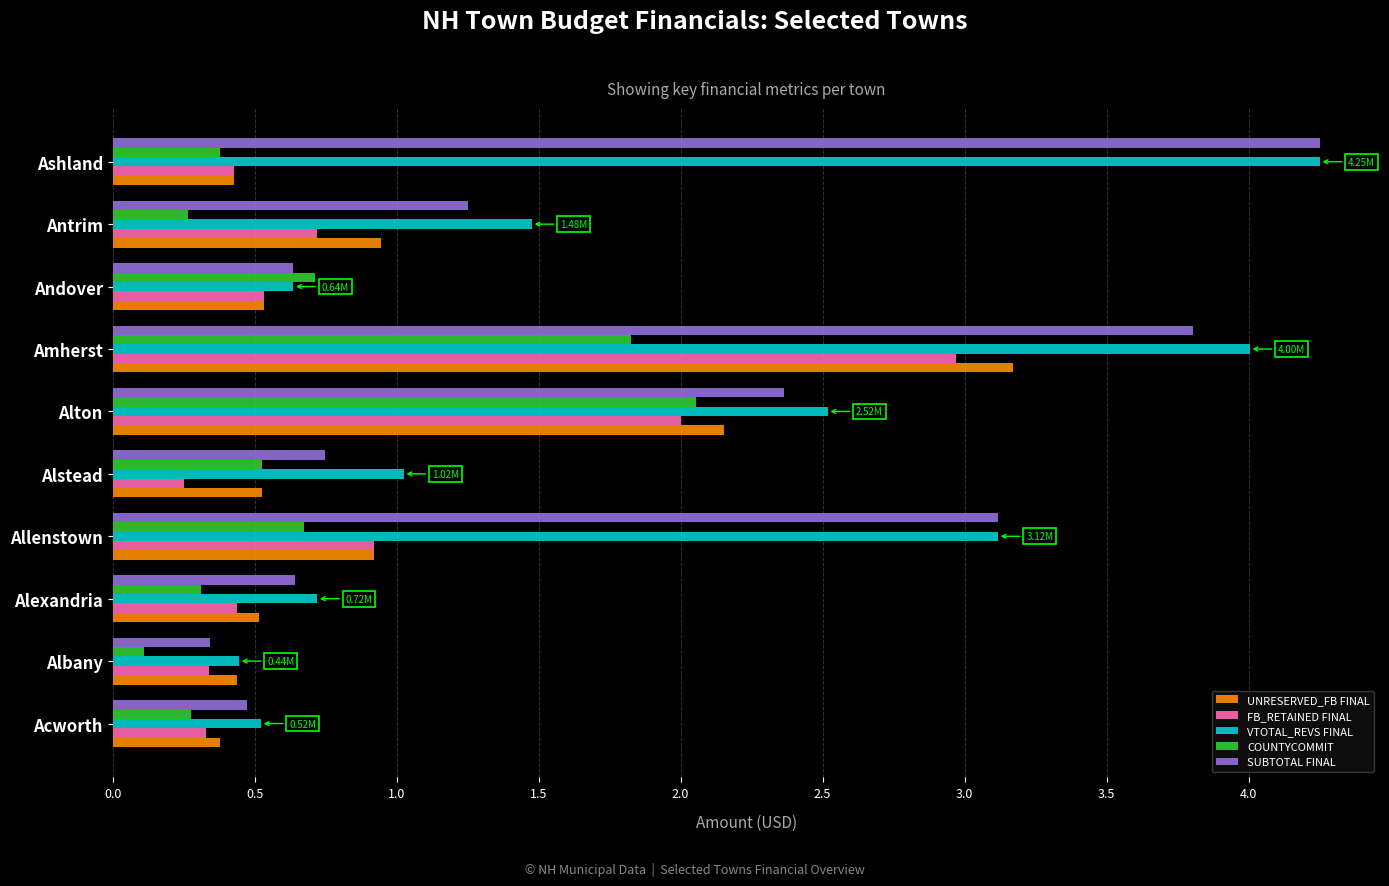

Is the value of VTOTAL_REVS FINAL at Alton greater than the value of UNRESERVED_FB FINAL at Albany?

Yes